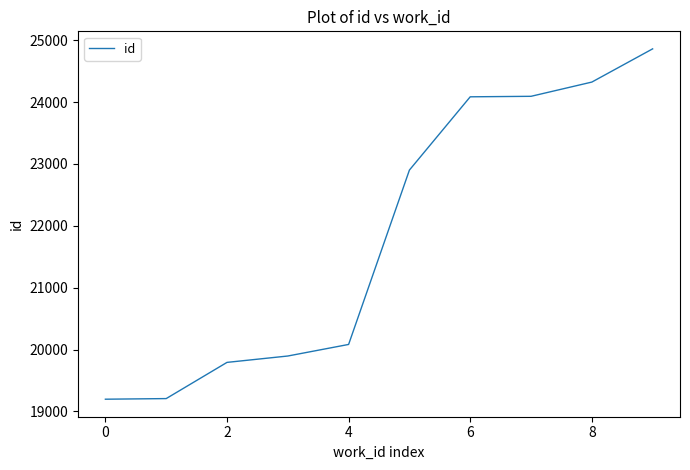

Does the chart display data point markers on the line(s)?

No